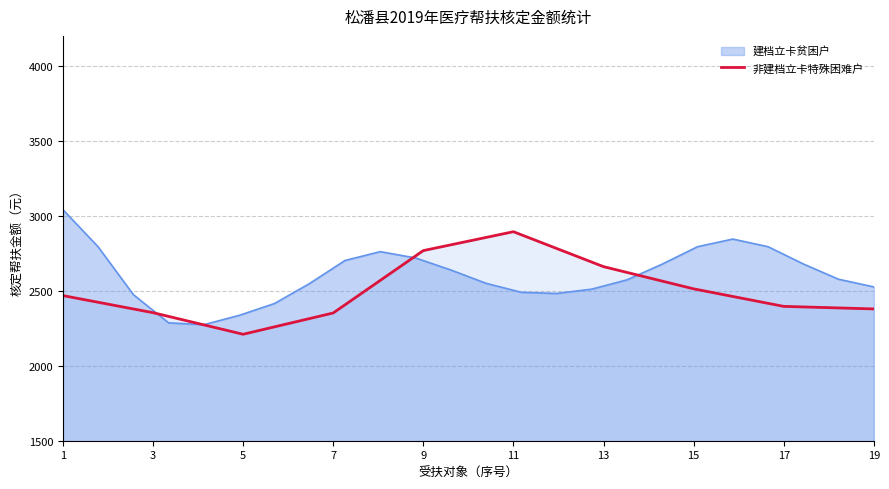

Which has a higher value, 15 or 11?

11